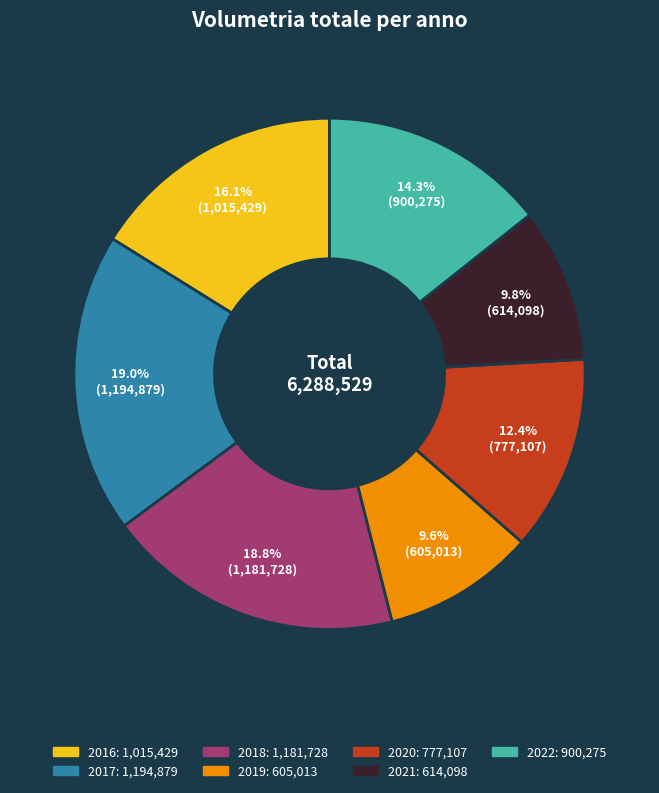

To the nearest percent, what percentage of the pie is 2021?

10%